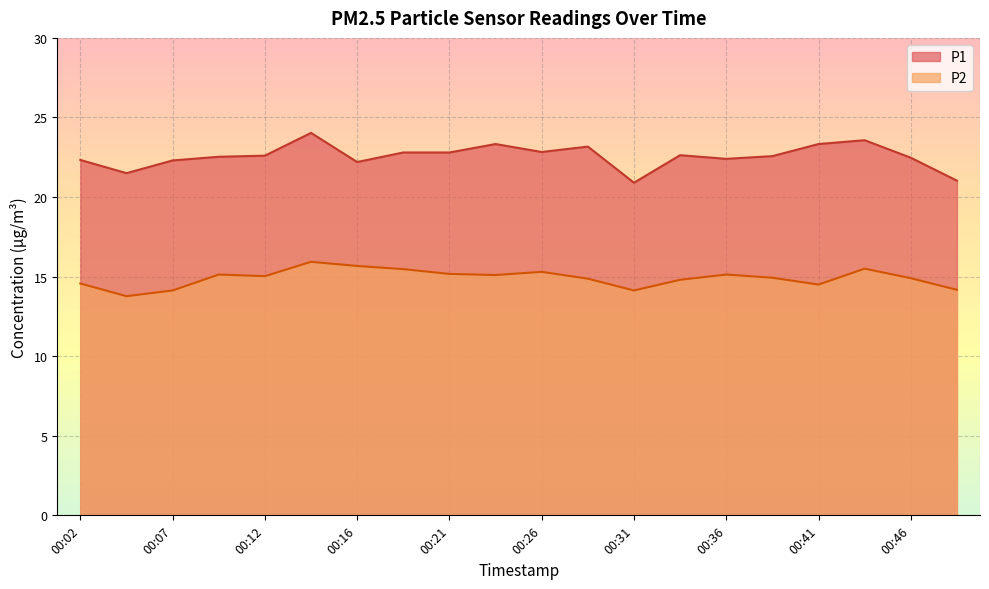

Between 00:34 and 00:19, which is larger?

00:19